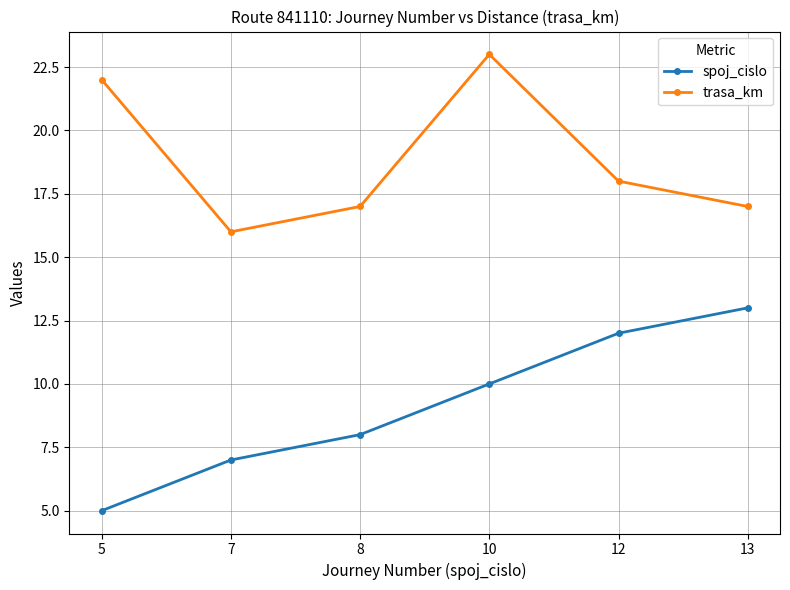

List the labels in order of spoj_cislo value, largest first.

13, 12, 10, 8, 7, 5